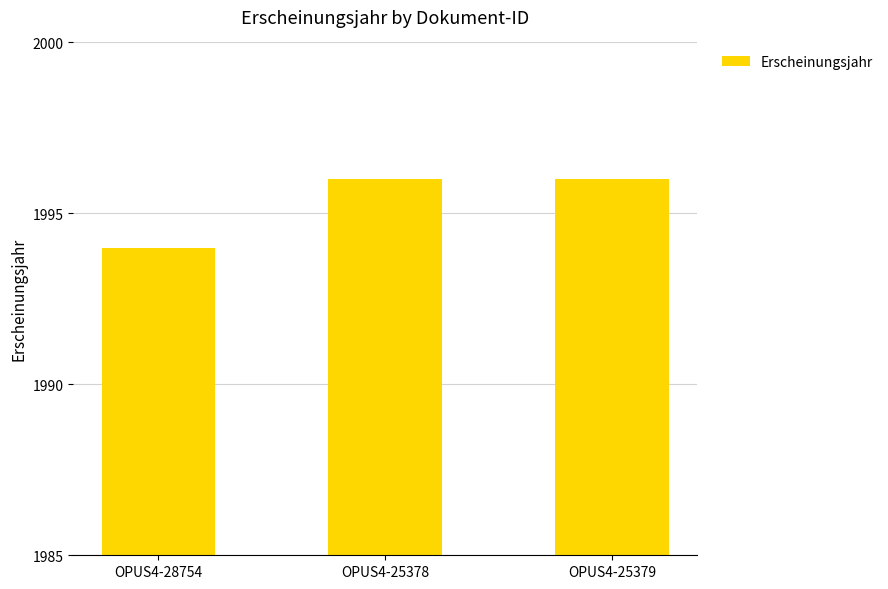

What is the value of the 2nd bar from the left?

1996